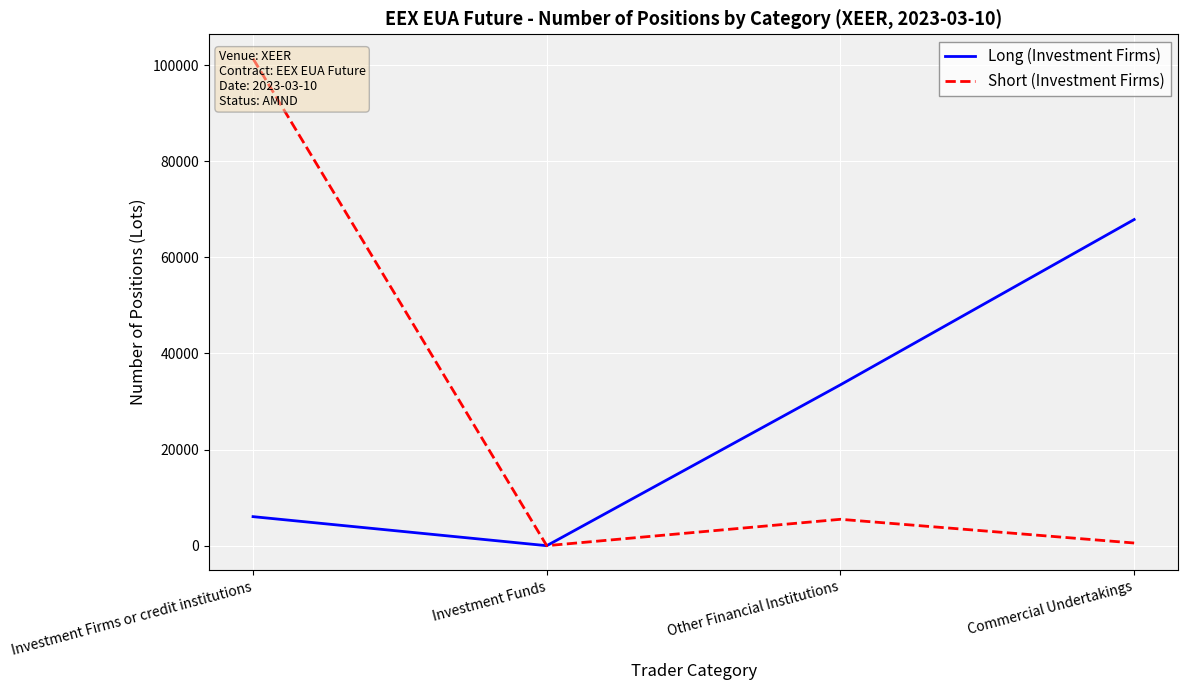

Rank the series at Investment Firms or credit institutions from highest to lowest value.

Short (Investment Firms), Long (Investment Firms)